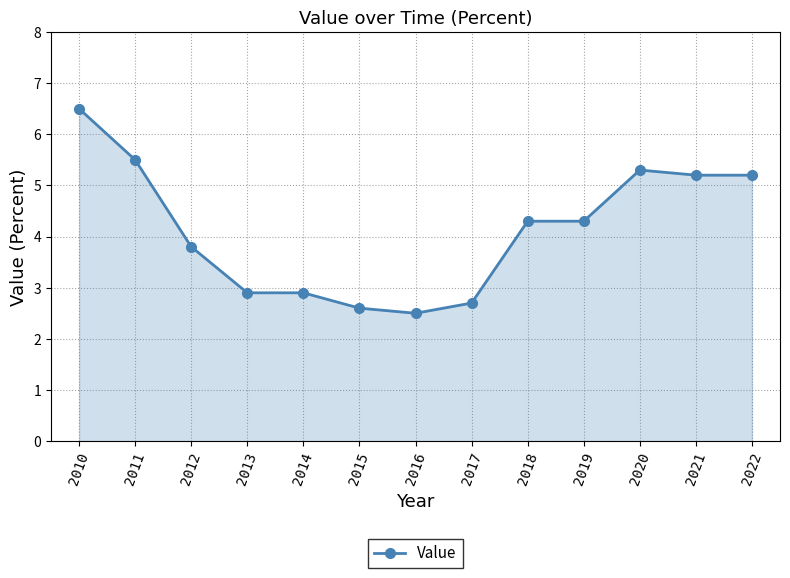

What is the change in value from 2011 to 2019?

-1.2